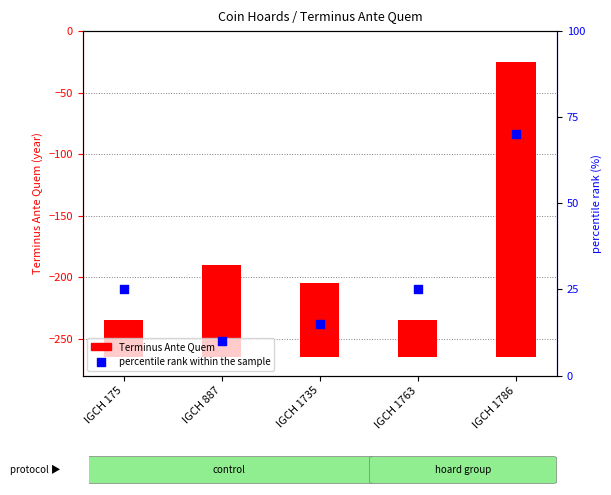

What is the total value across all series at IGCH 1763?

55